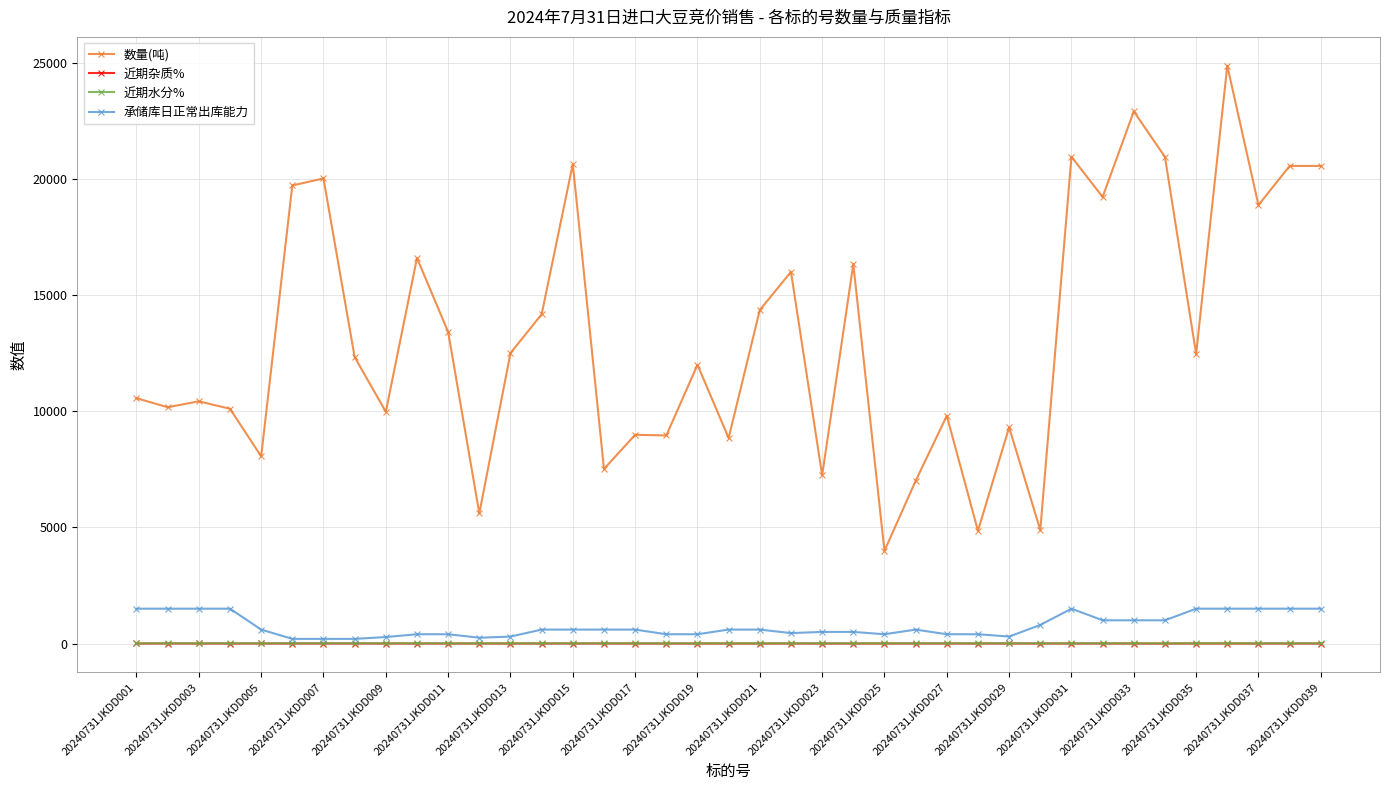

What is the value of the 承储库日正常出库能力 point at the 38th from the left?

1500.0